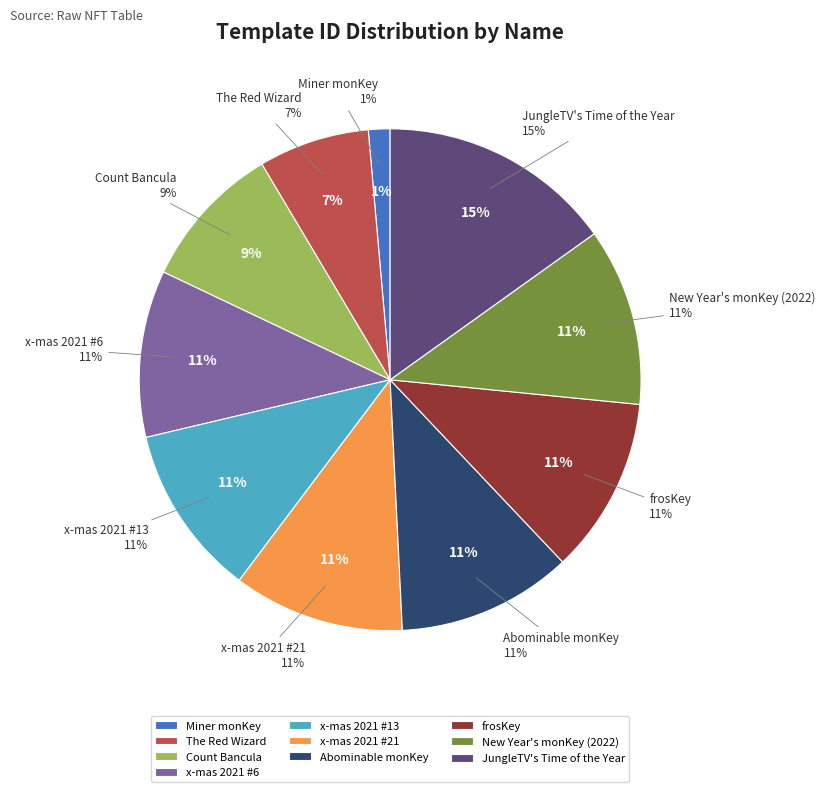

What percentage do New Year's monKey (2022) and Miner monKey together represent?

12.8%